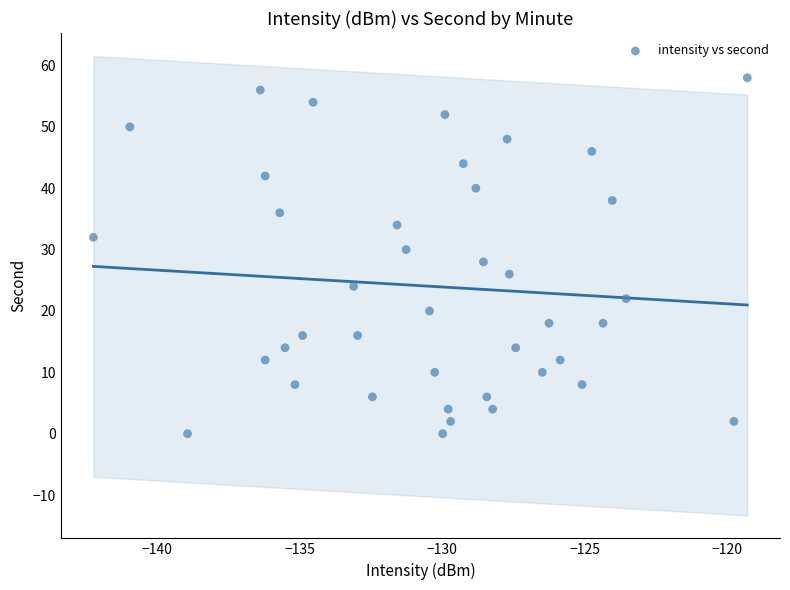

What is the range of Y values (max minus min)?

58